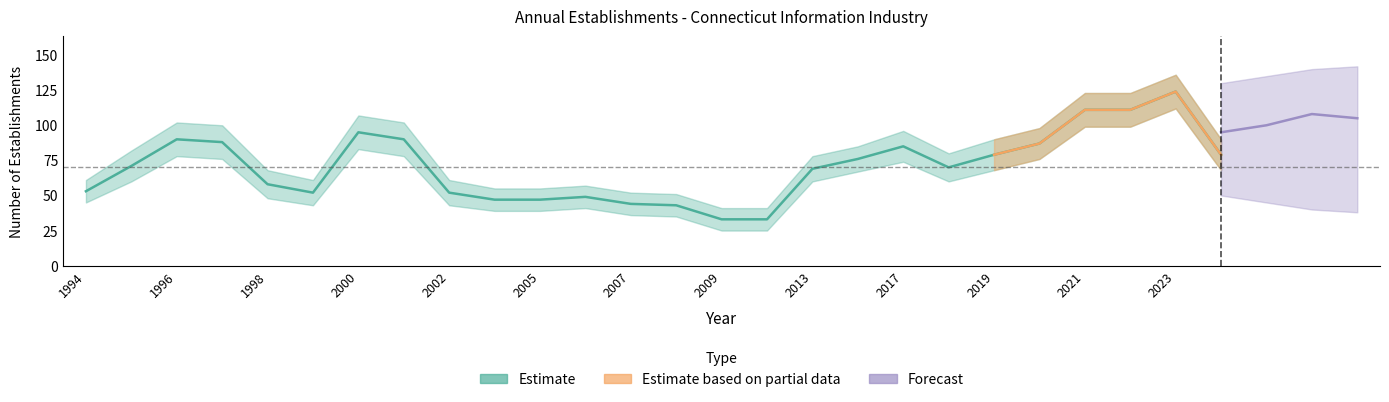

What is the difference between the Estimate_low values at 2018 and 2006?

19